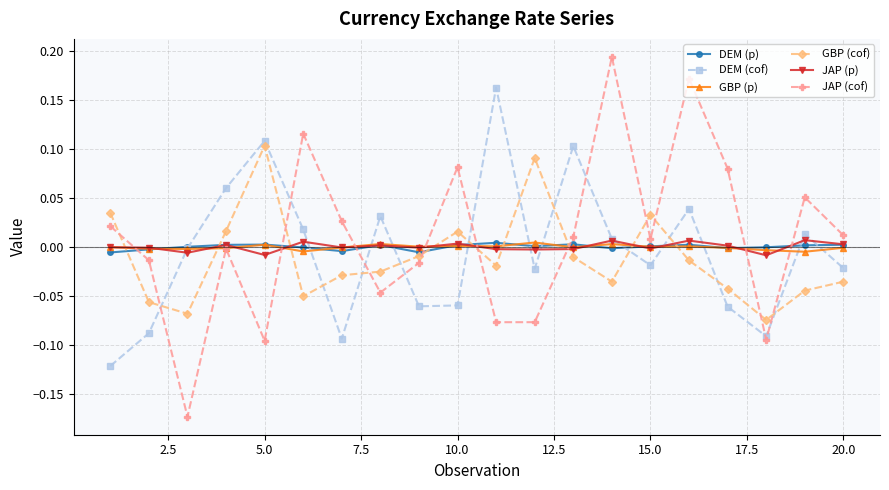

Which series has the largest range (max minus min)?

JAP (cof)